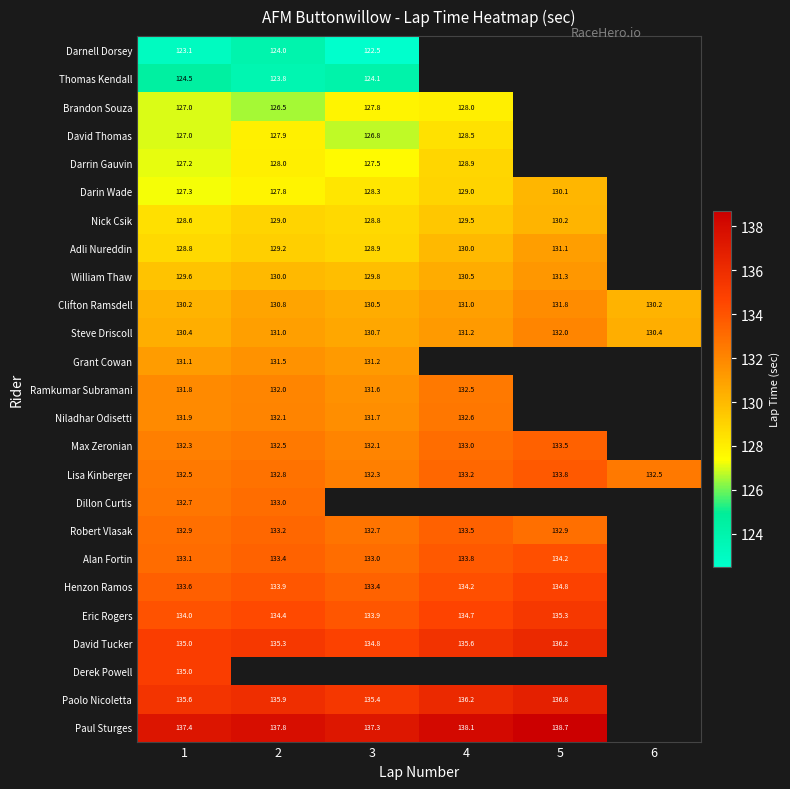

What is the difference between the maximum and minimum values in the Eric Rogers series?

1.4